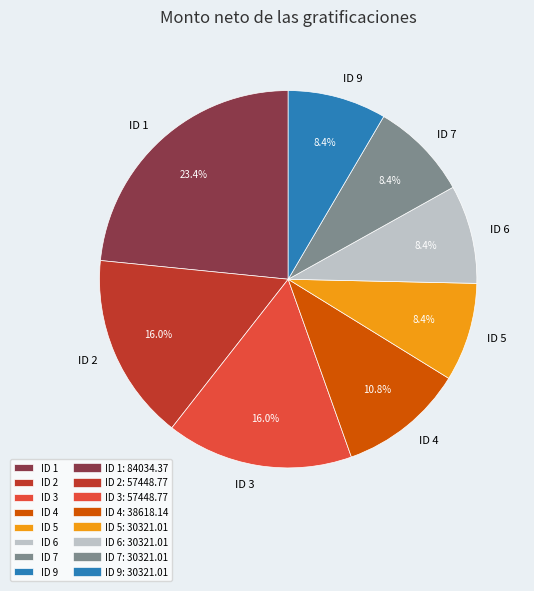

To the nearest percent, what is the difference between the largest and smallest slice percentages?

15%